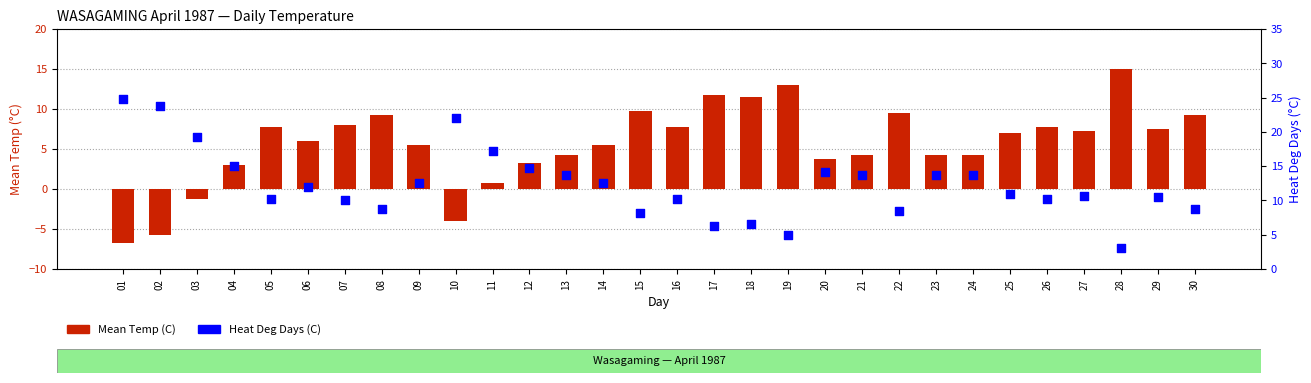

Which series reaches the maximum Y coordinate?

Heat Deg Days (C)